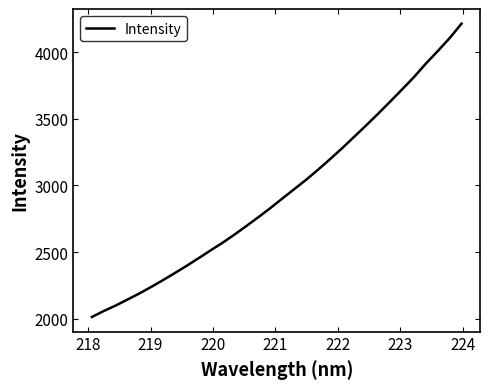

What is the difference between the maximum and minimum values?

2200.7